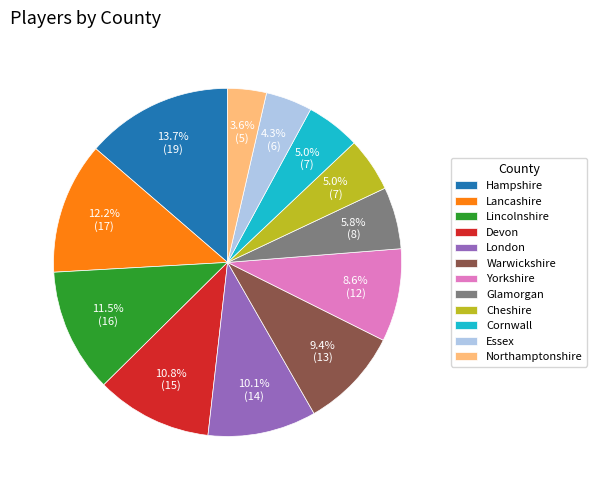

Between Warwickshire and Northamptonshire, which is larger?

Warwickshire